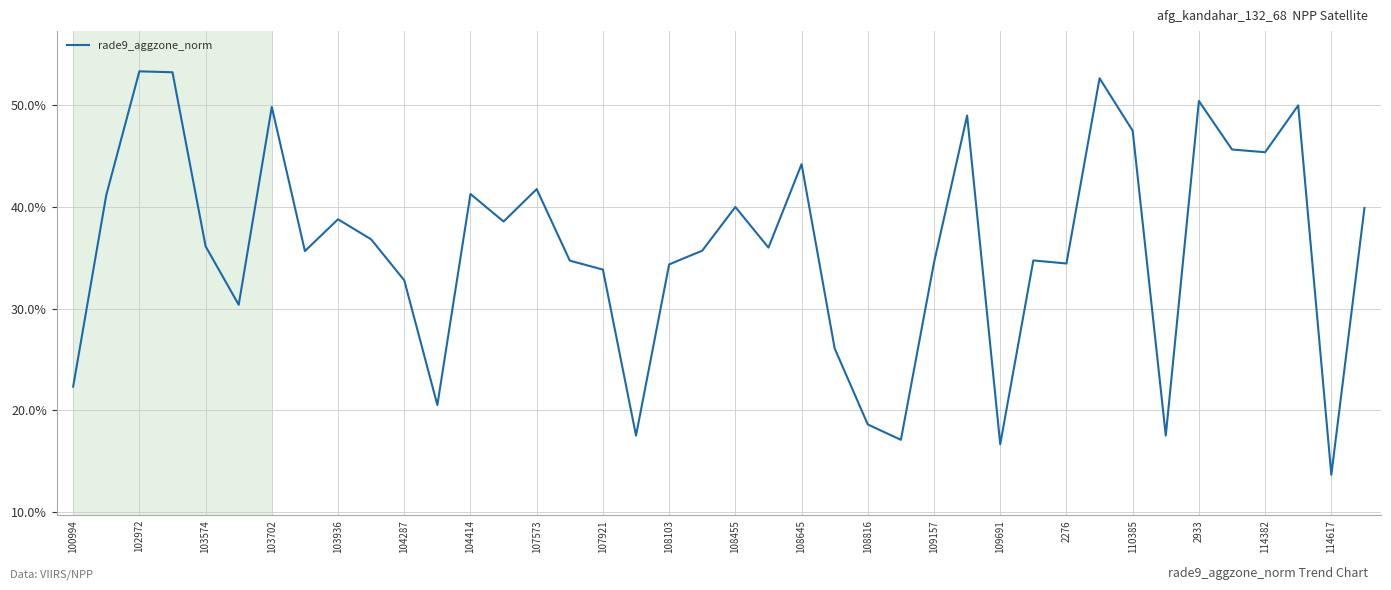

How many values are between 0 and 1?

40